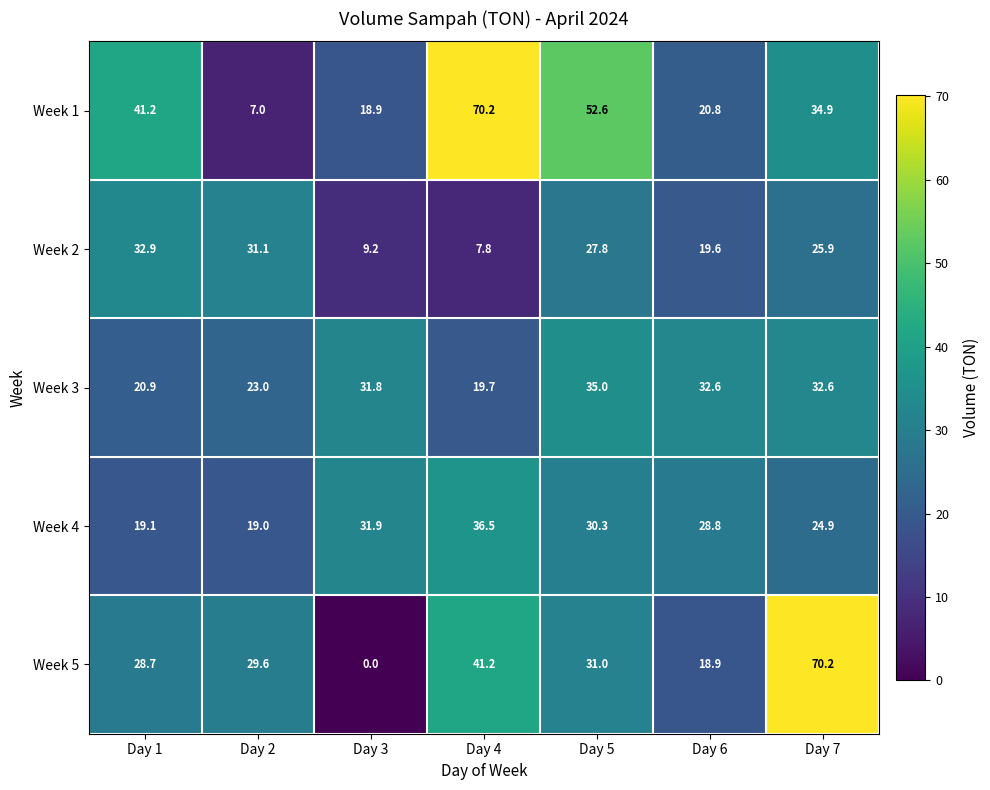

What is the total value across all series at Day 7?

188.5